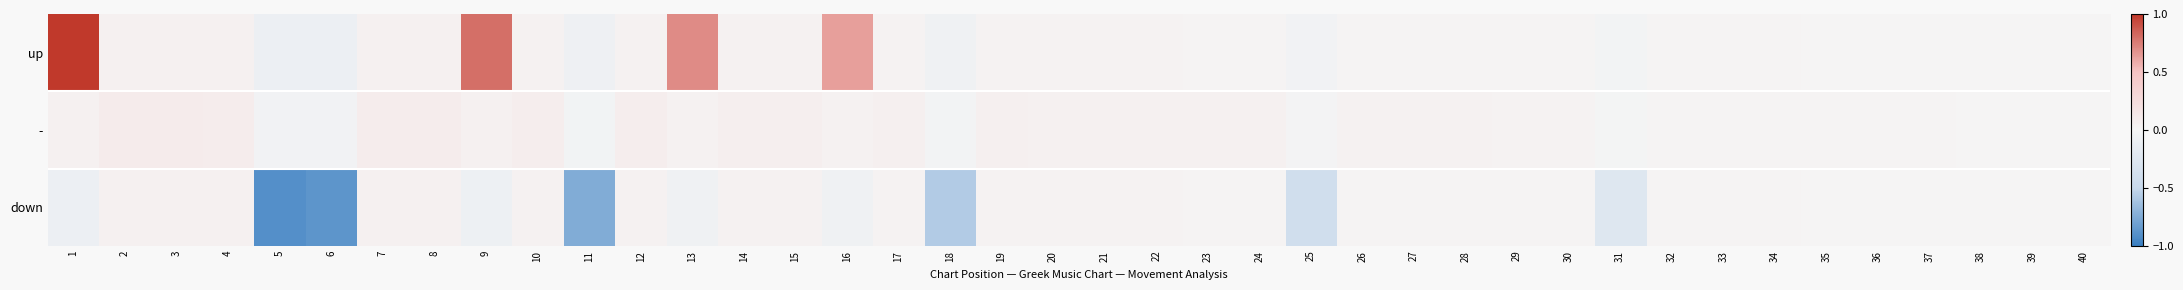

How many distinct data groups are displayed?

3